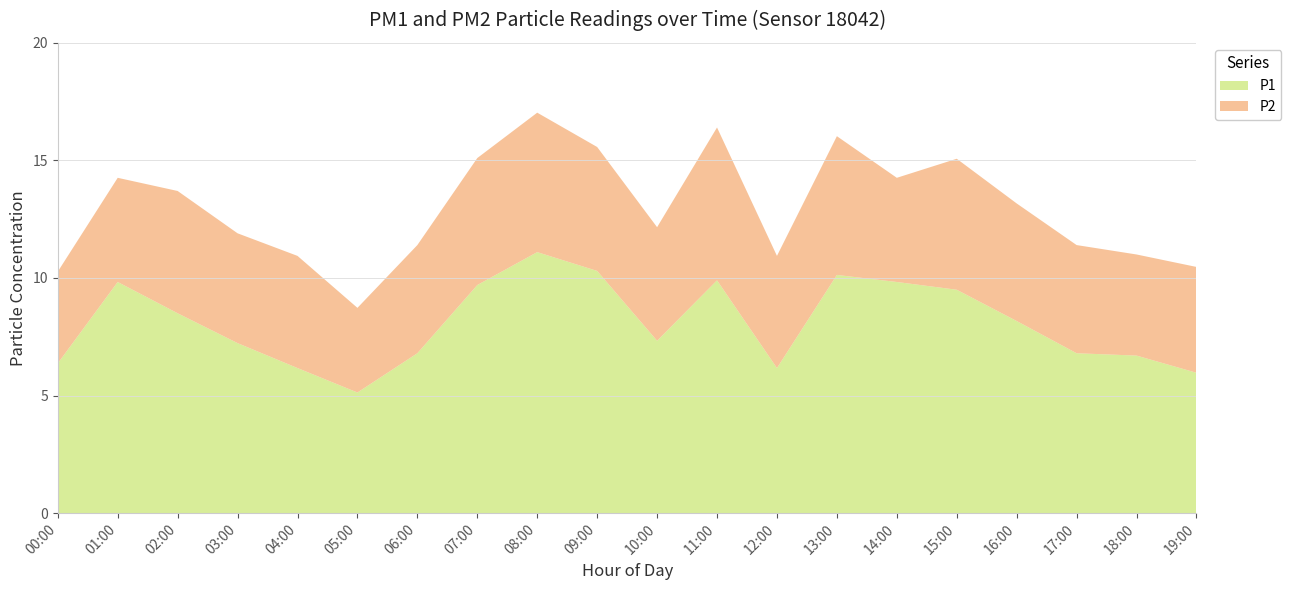

Reading left to right, extract all data points from this chart.

P1: 6.4	9.8	8.5	7.2	6.2	5.1	6.8	9.7	11.1	10.3	7.3	9.9	6.2	10.1	9.8	9.5	8.2	6.8	6.7	6.0
P2: 3.9	4.4	5.2	4.7	4.8	3.6	4.6	5.4	5.9	5.3	4.8	6.5	4.8	5.9	4.4	5.6	5.0	4.6	4.3	4.5